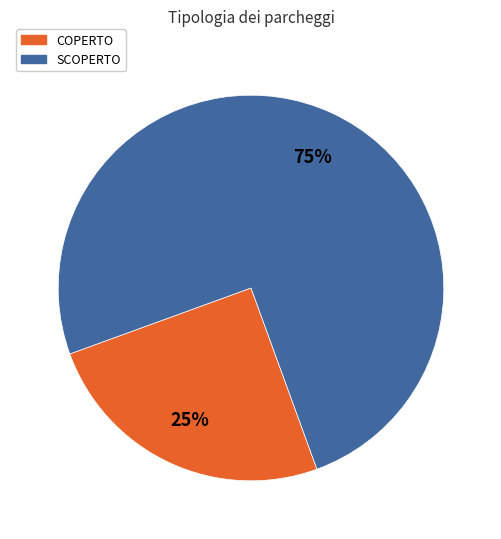

Rank the categories by value from lowest to highest.

COPERTO, SCOPERTO